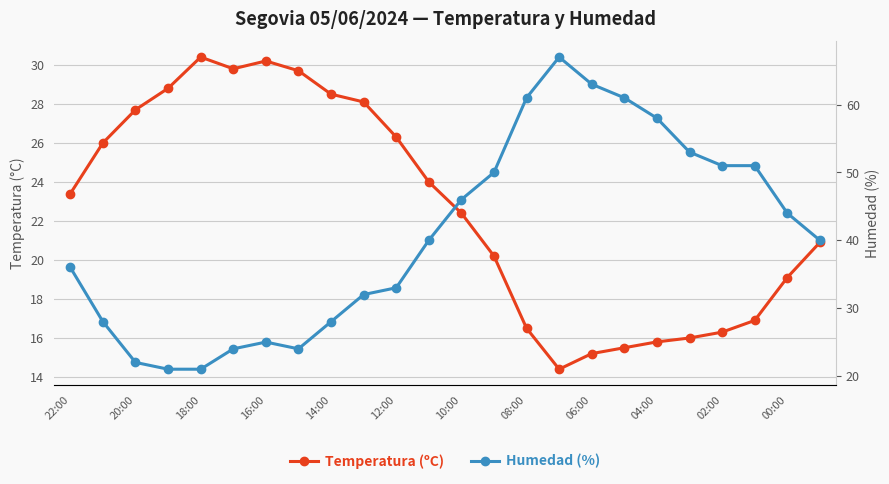

What is the spread (max minus min) of values at 15?

52.6